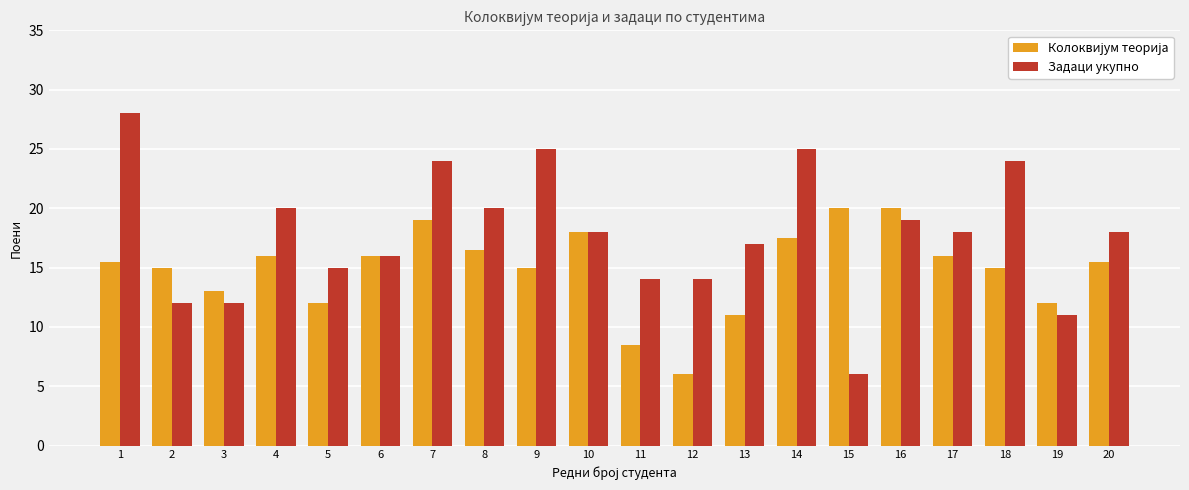

Where does the Задаци укупно series first go above 18?

1